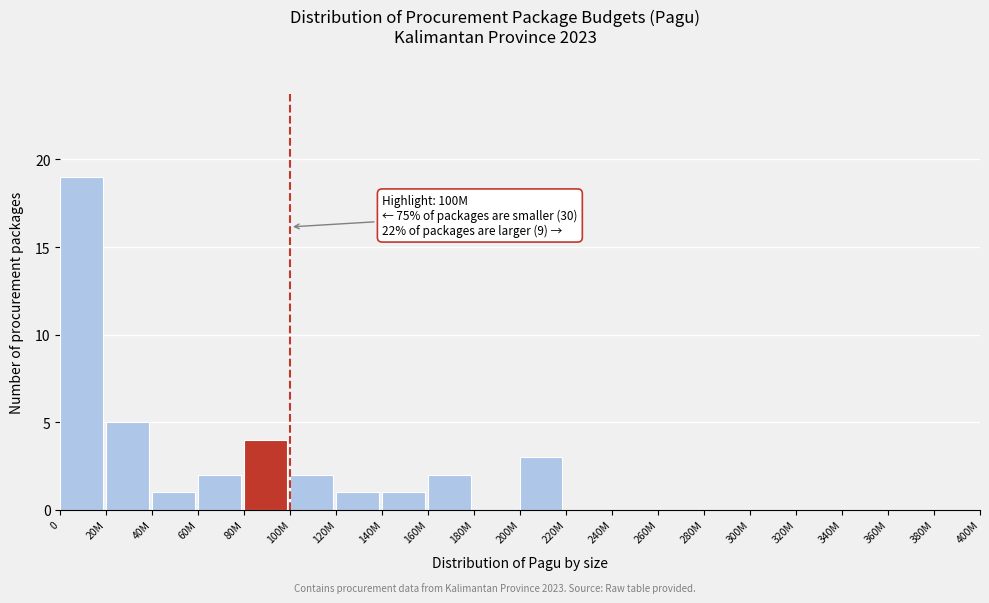

Reading left to right, what are all the values shown in this chart?

0=19	20M=5	40M=1	60M=2	80M=4	100M=2	120M=1	140M=1	160M=2	180M=0	200M=3	220M=0	240M=0	260M=0	280M=0	300M=0	320M=0	340M=0	360M=0	380M=0